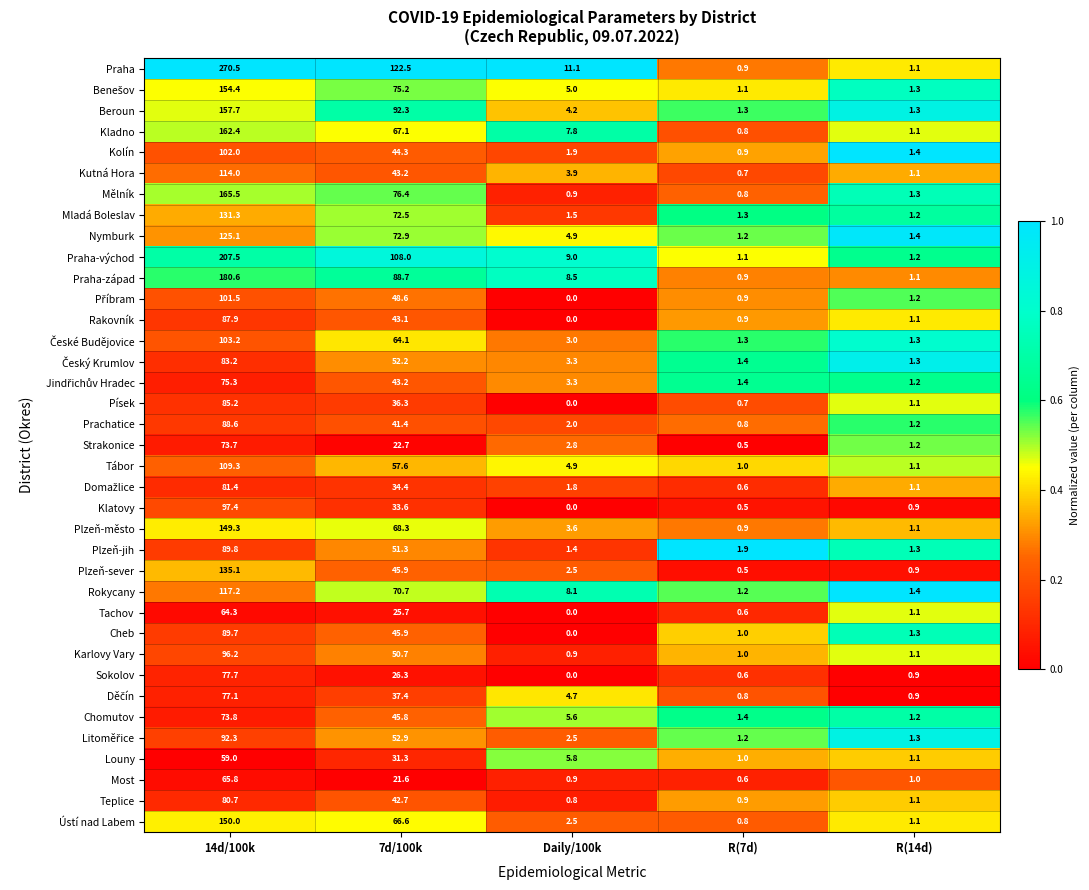

True or false: Praha has a value of 270.5 at 14d/100k.

True